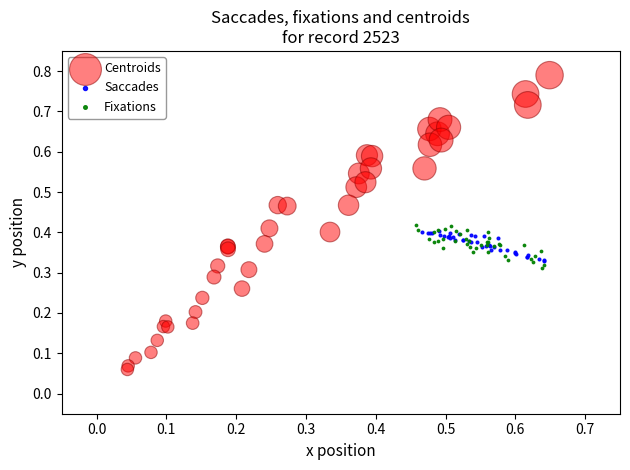

Which series has the largest Y range (max minus min)?

Centroids